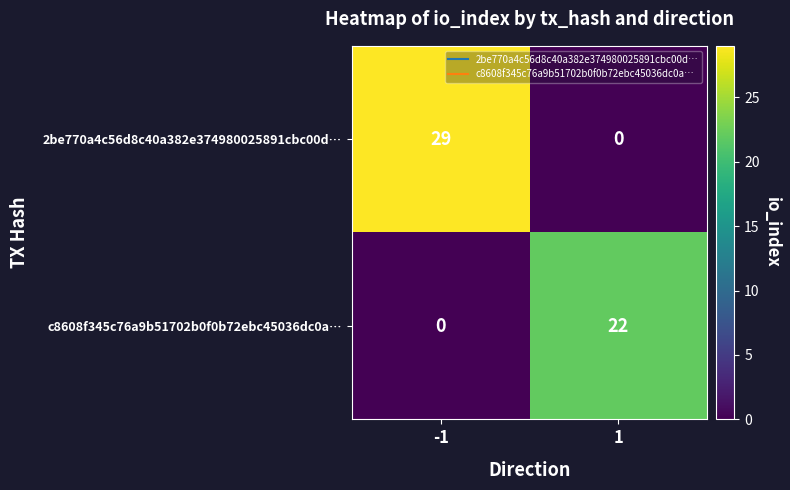

Rank the series at -1 from highest to lowest value.

2be770a4c56d8c40a382e374980025891cbc00d…, c8608f345c76a9b51702b0f0b72ebc45036dc0a…